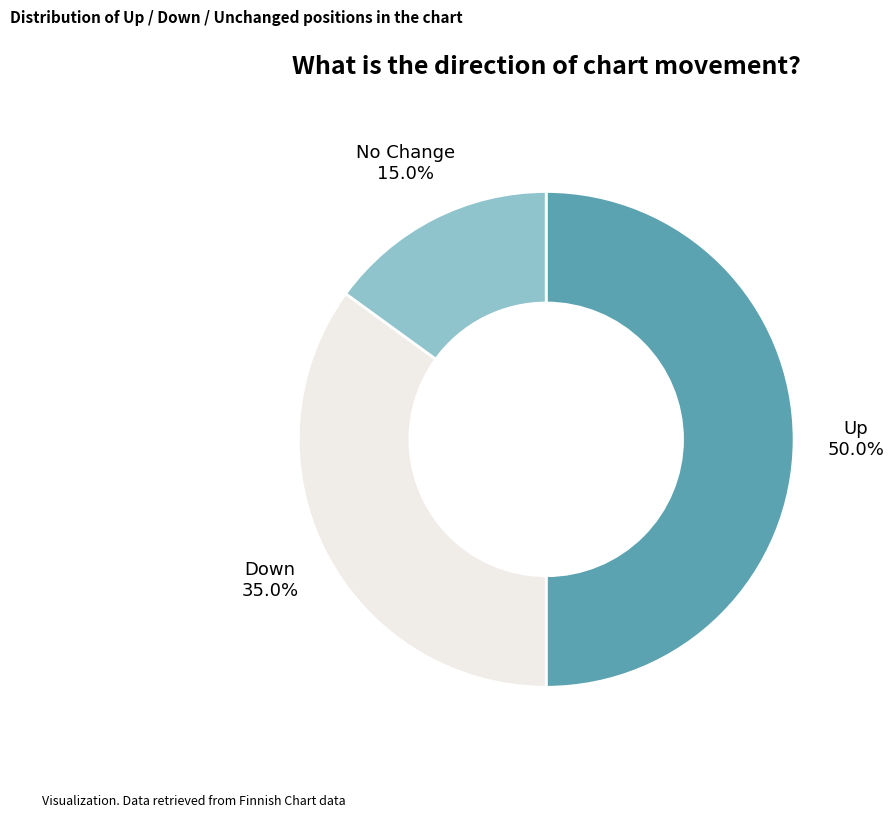

To the nearest percent, what is the difference between the largest and smallest slice percentages?

35%